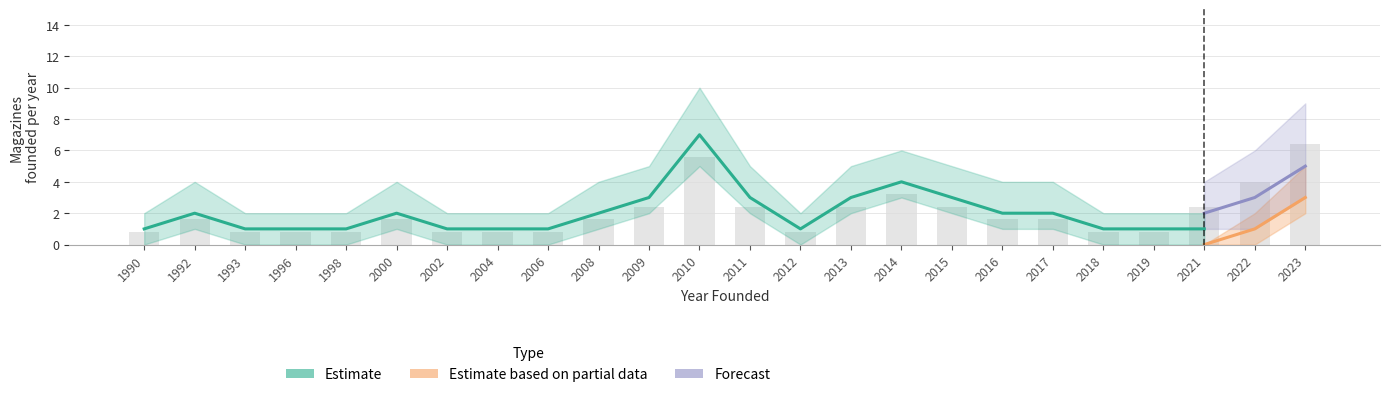

What is the difference between the maximum and minimum values in the Estimate based on partial data series?

3